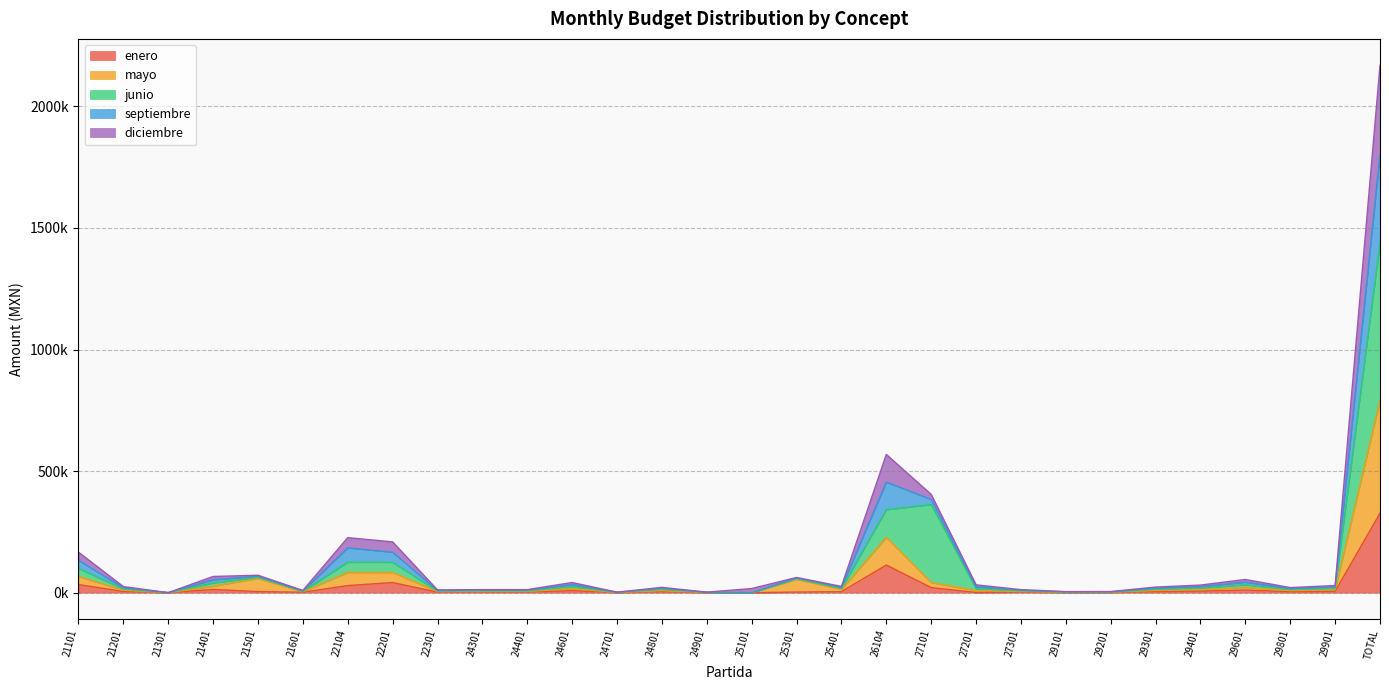

How many interior local valleys does the mayo series have?

9